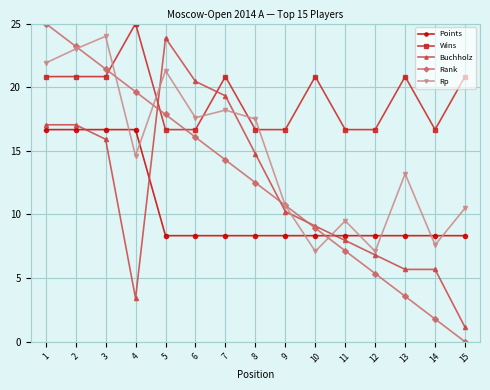

Between which two adjacent categories do Buchholz and Rank first intersect?

4 and 5